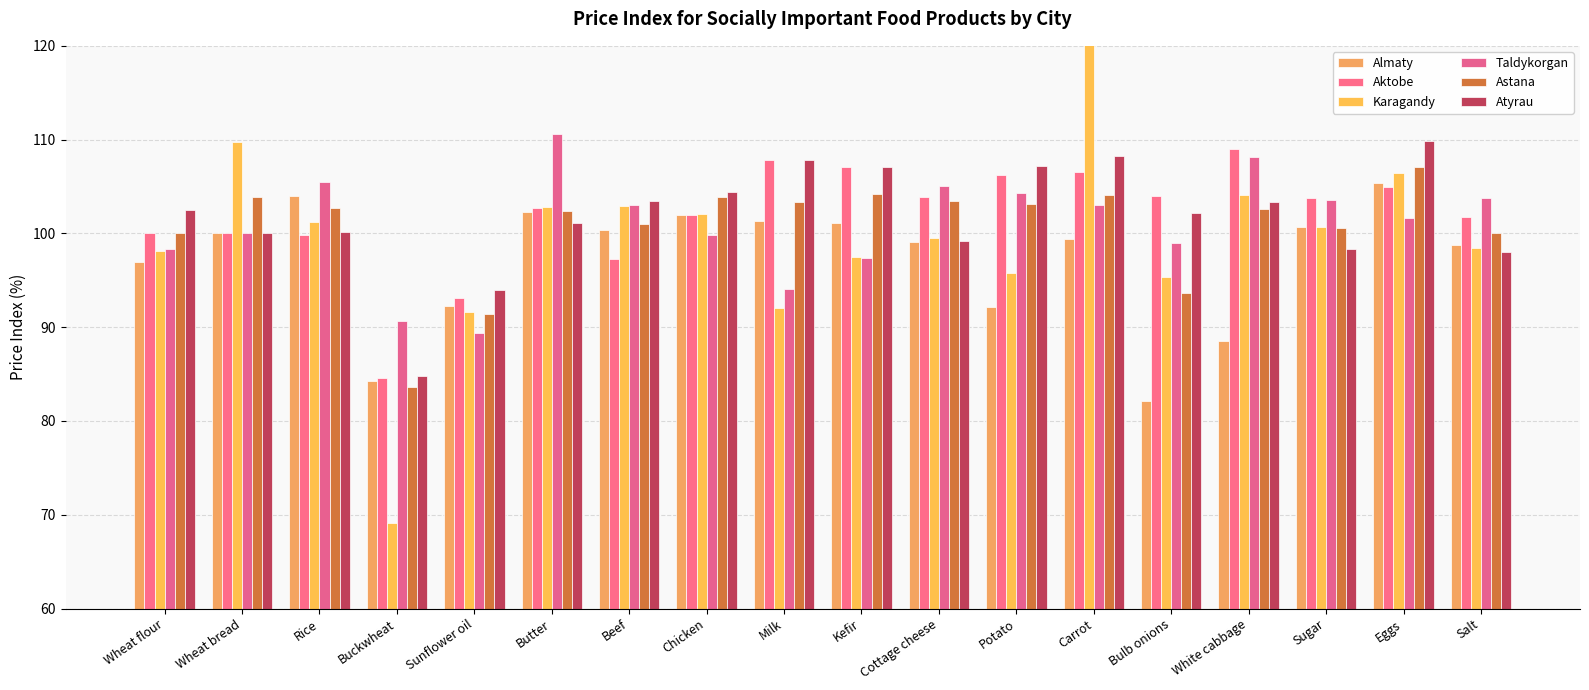

Reading left to right, list all the values displayed in this chart.

Almaty: Wheat flour=97.0	Wheat bread=100.0	Rice=104.0	Buckwheat=84.3	Sunflower oil=92.3	Butter=102.3	Beef=100.4	Chicken=102.0	Milk=101.3	Kefir=101.1	Cottage cheese=99.1	Potato=92.2	Carrot=99.4	Bulb onions=82.1	White cabbage=88.5	Sugar=100.7	Eggs=105.4	Salt=98.8
Aktobe: Wheat flour=100.0	Wheat bread=100.0	Rice=99.8	Buckwheat=84.6	Sunflower oil=93.1	Butter=102.7	Beef=97.3	Chicken=102.0	Milk=107.8	Kefir=107.1	Cottage cheese=103.9	Potato=106.2	Carrot=106.5	Bulb onions=104.0	White cabbage=109.0	Sugar=103.8	Eggs=105.0	Salt=101.7
Karagandy: Wheat flour=98.1	Wheat bread=109.7	Rice=101.2	Buckwheat=69.1	Sunflower oil=91.6	Butter=102.8	Beef=102.9	Chicken=102.1	Milk=92.1	Kefir=97.5	Cottage cheese=99.5	Potato=95.8	Carrot=136.9	Bulb onions=95.4	White cabbage=104.1	Sugar=100.7	Eggs=106.4	Salt=98.4
Taldykorgan: Wheat flour=98.3	Wheat bread=100.0	Rice=105.5	Buckwheat=90.7	Sunflower oil=89.4	Butter=110.6	Beef=103.0	Chicken=99.8	Milk=94.1	Kefir=97.4	Cottage cheese=105.1	Potato=104.3	Carrot=103.0	Bulb onions=99.0	White cabbage=108.2	Sugar=103.6	Eggs=101.6	Salt=103.8
Astana: Wheat flour=100.0	Wheat bread=103.9	Rice=102.7	Buckwheat=83.6	Sunflower oil=91.4	Butter=102.4	Beef=101.0	Chicken=103.9	Milk=103.4	Kefir=104.2	Cottage cheese=103.5	Potato=103.1	Carrot=104.1	Bulb onions=93.6	White cabbage=102.6	Sugar=100.6	Eggs=107.1	Salt=100.0
Atyrau: Wheat flour=102.5	Wheat bread=100.0	Rice=100.2	Buckwheat=84.8	Sunflower oil=94.0	Butter=101.1	Beef=103.5	Chicken=104.4	Milk=107.8	Kefir=107.1	Cottage cheese=99.2	Potato=107.2	Carrot=108.3	Bulb onions=102.2	White cabbage=103.4	Sugar=98.3	Eggs=109.9	Salt=98.0